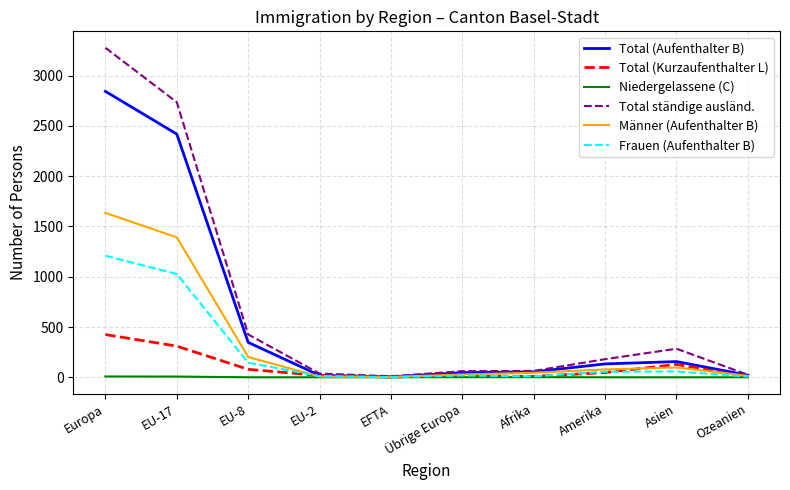

How many lines are shown in the chart?

6